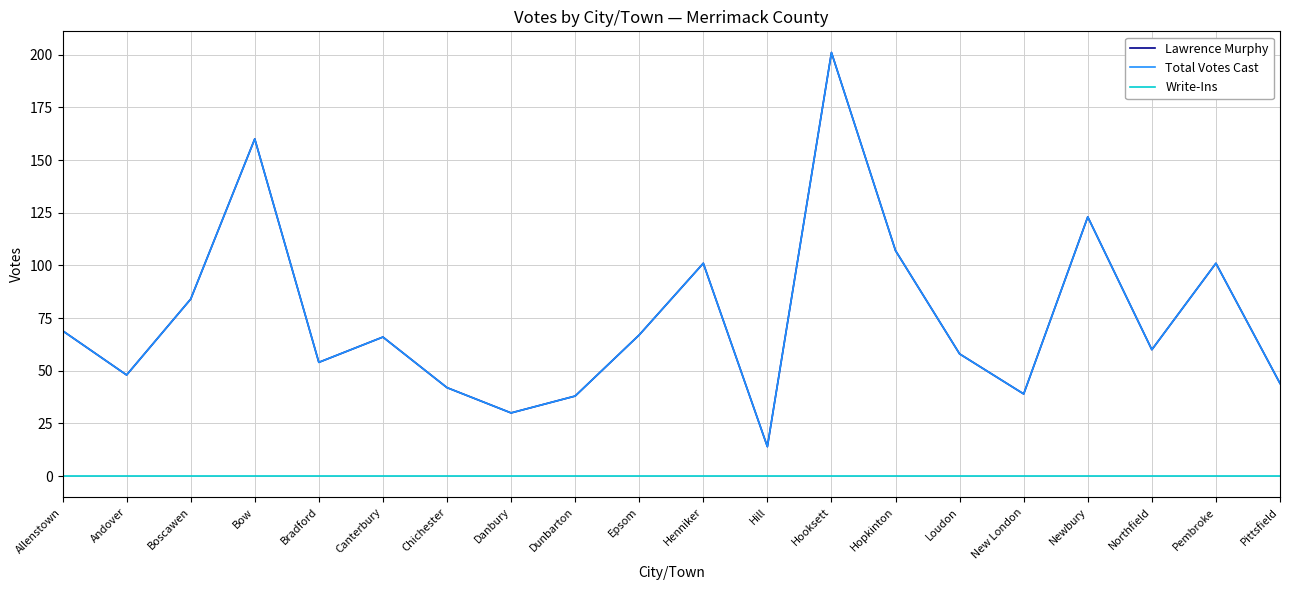

Does the chart have visible grid lines?

Yes